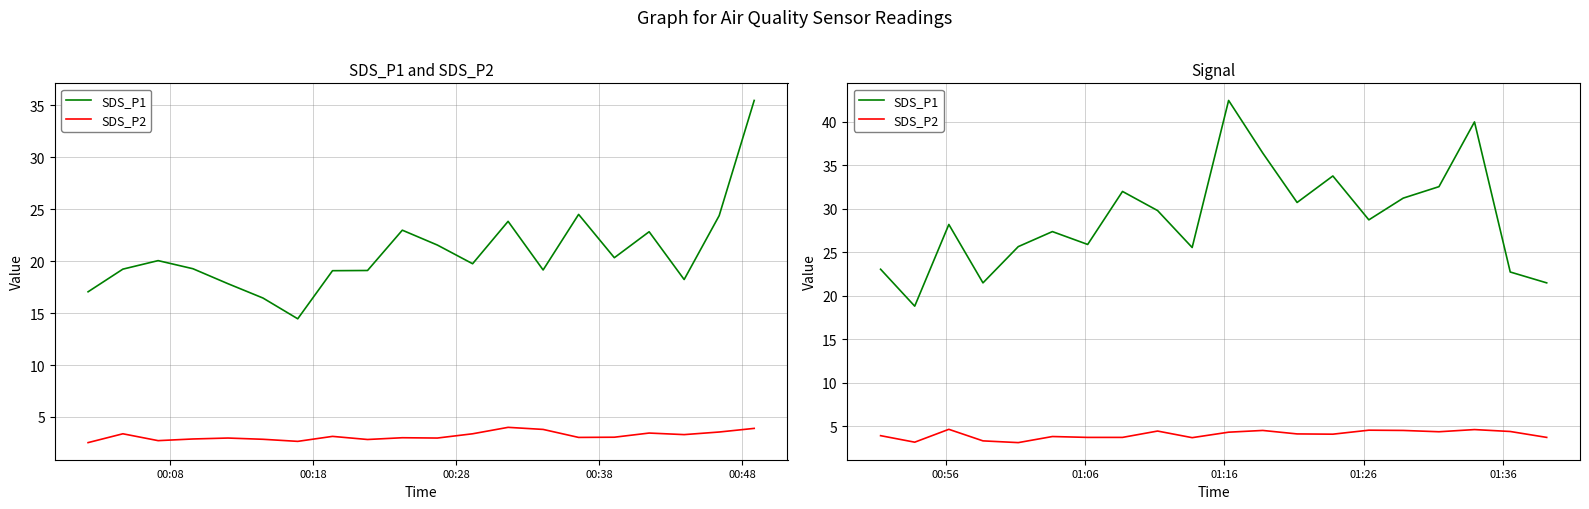

How many lines are shown in the chart?

2